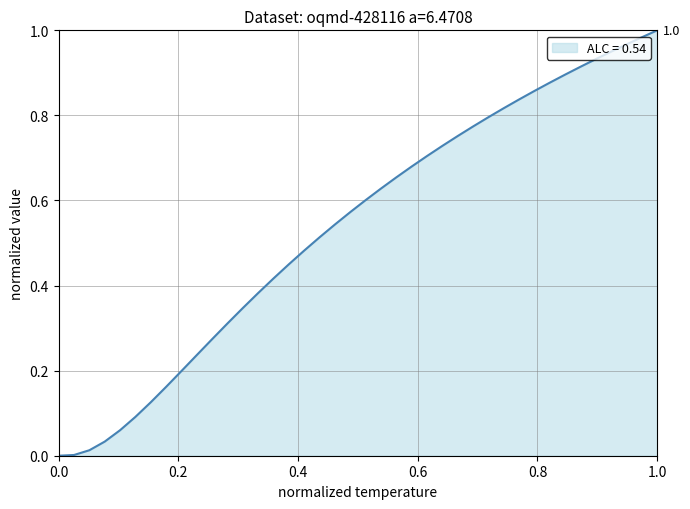

Does the chart display data point markers on the line(s)?

No